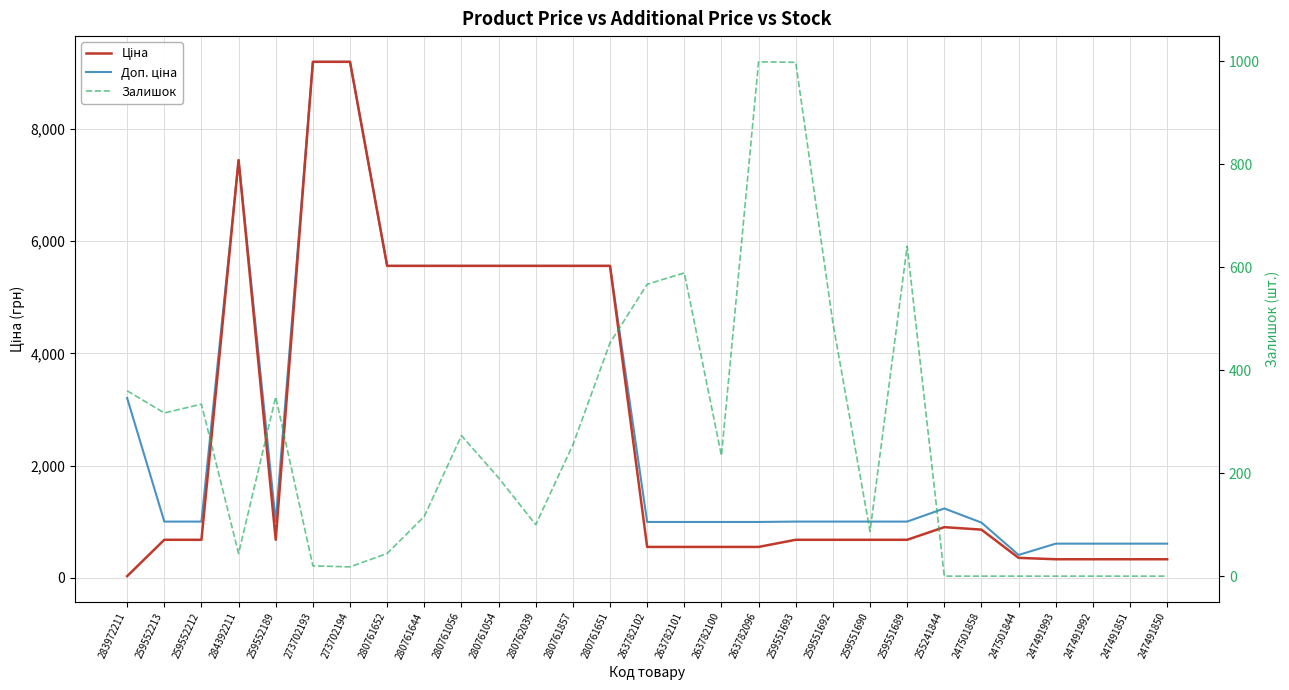

At which label does Ціна reach its minimum?

283972211